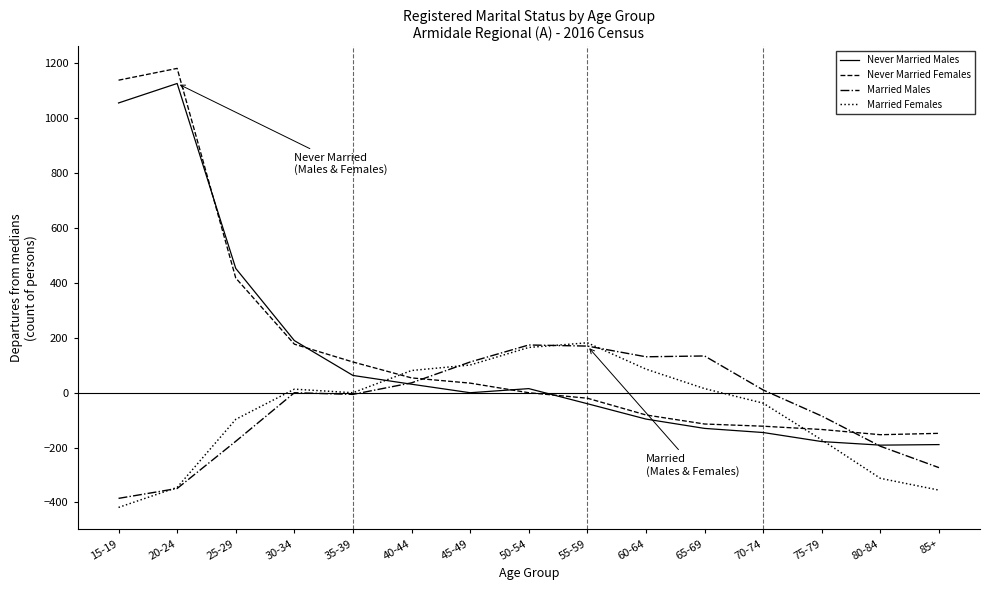

At which label is Never Married Females closest to 514?

25-29